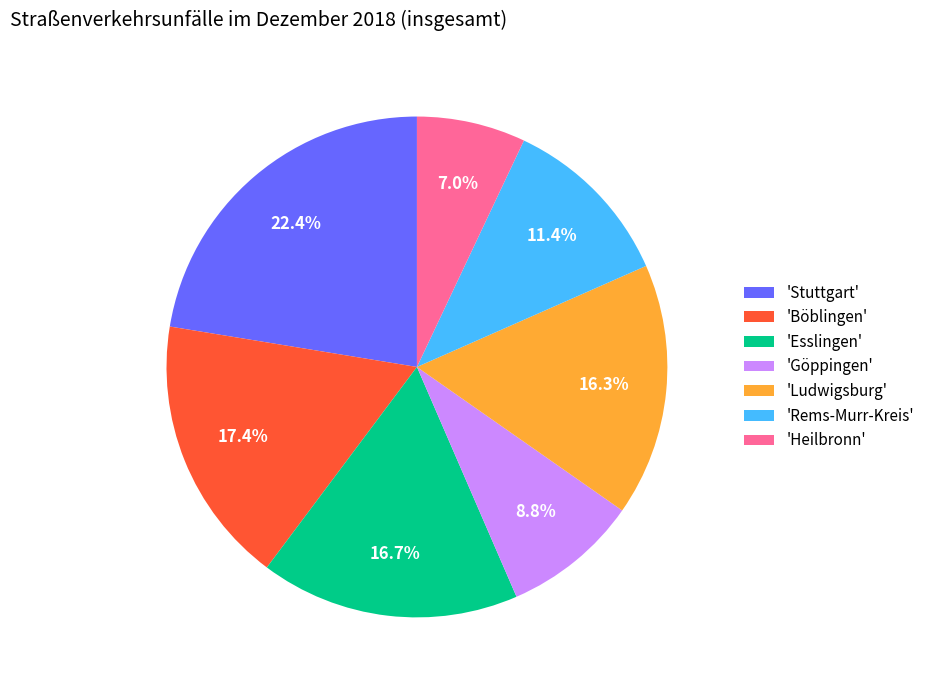

To the nearest percent, what is the average slice percentage?

14%